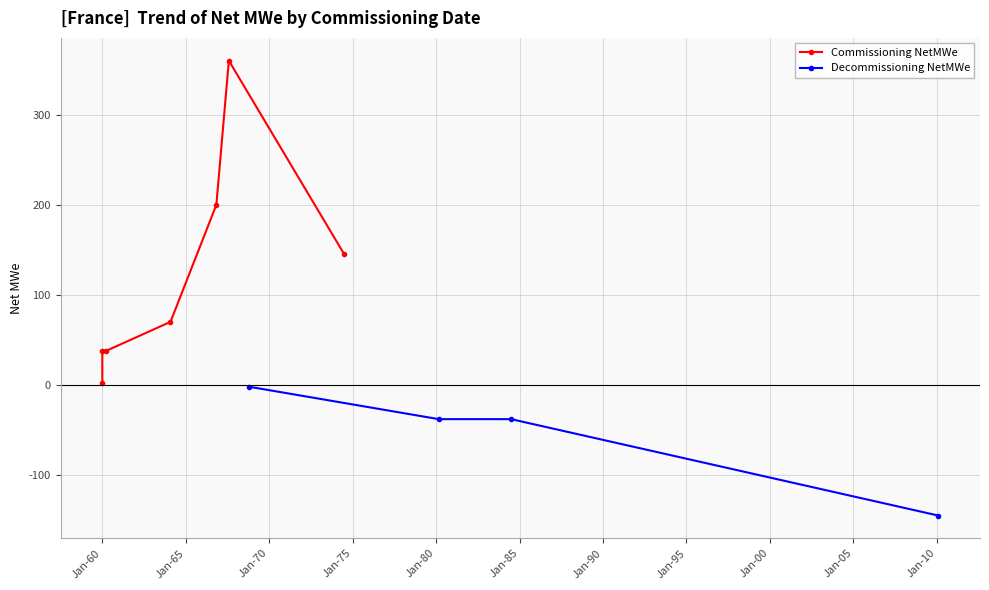

What is the minimum value for Decommissioning NetMWe?

-145